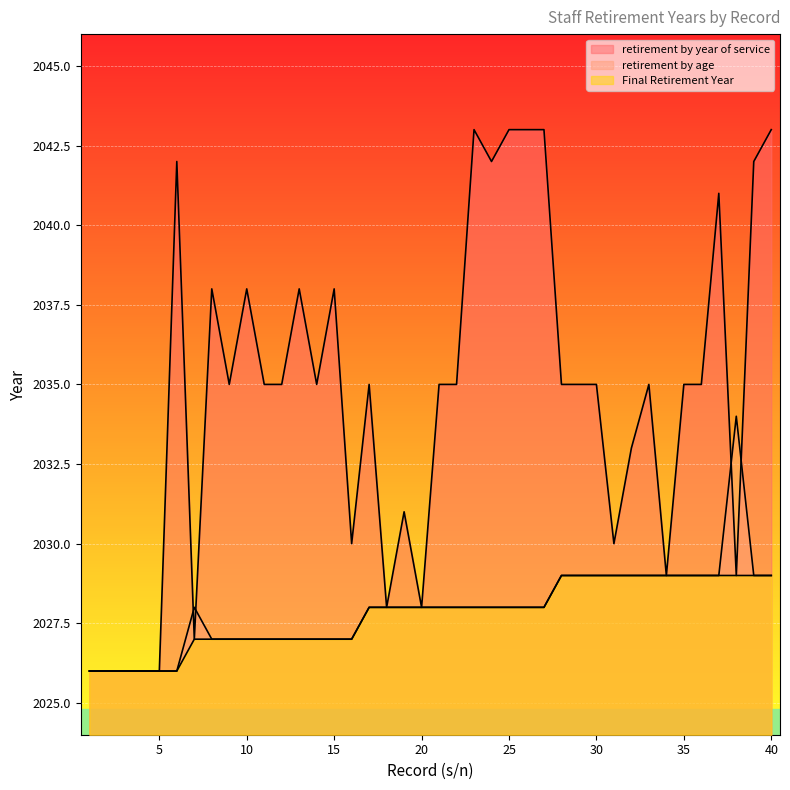

What is the value of the retirement by age point at the 5th from the left?

2026